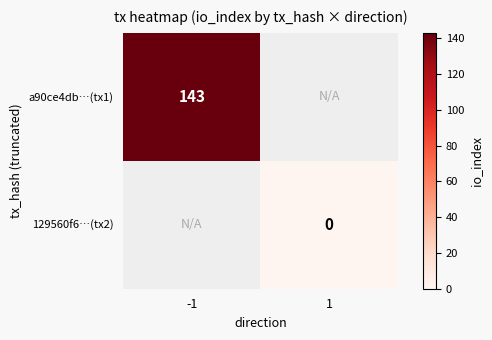

At which label does 129560f6…(tx2) reach its peak?

-1